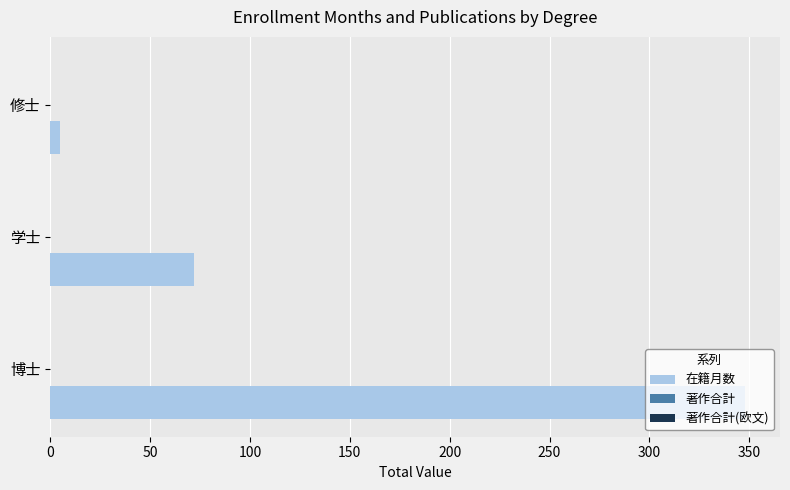

True or false: the data shows 477 at 博士.

False